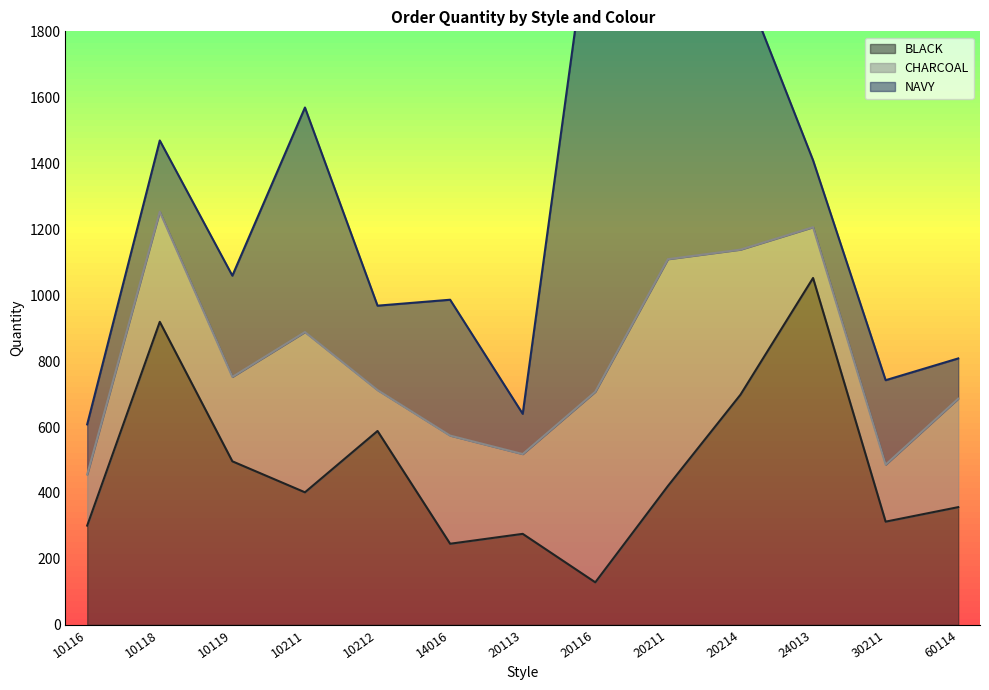

Reading left to right, transcribe all the data shown in this chart.

BLACK: 301	919	496	402	588	246	276	129	421	698	1052	313	357
CHARCOAL: 155	334	256	486	124	328	242	578	688	440	154	173	329
NAVY: 152	216	307	681	256	412	122	1547	777	831	203	256	122